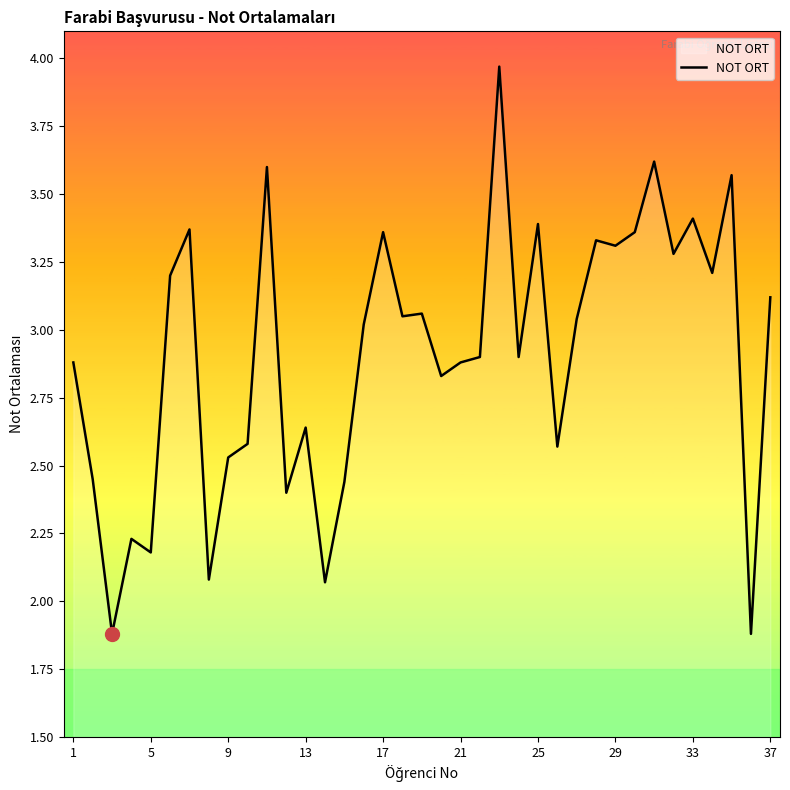

What is the minimum value shown in the chart?

1.9